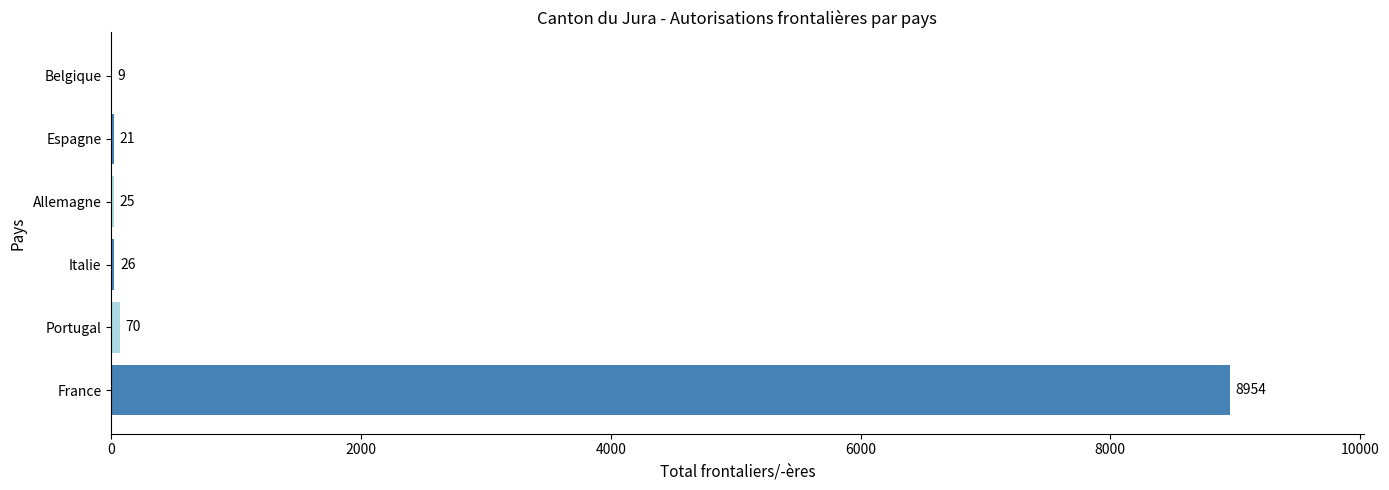

The chart shows a value of 9 at Belgique. True or false?

True